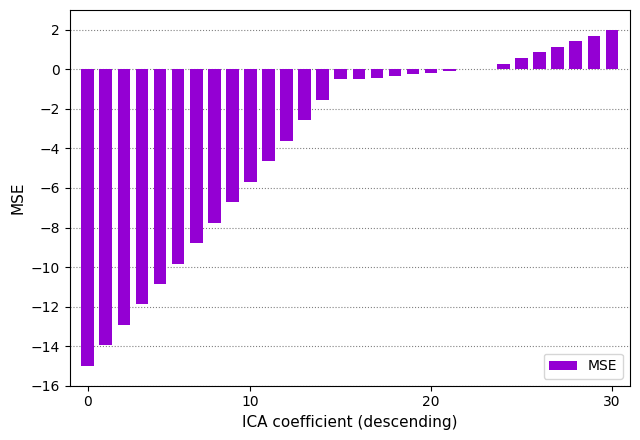

What is the maximum value shown in the chart?

2.0